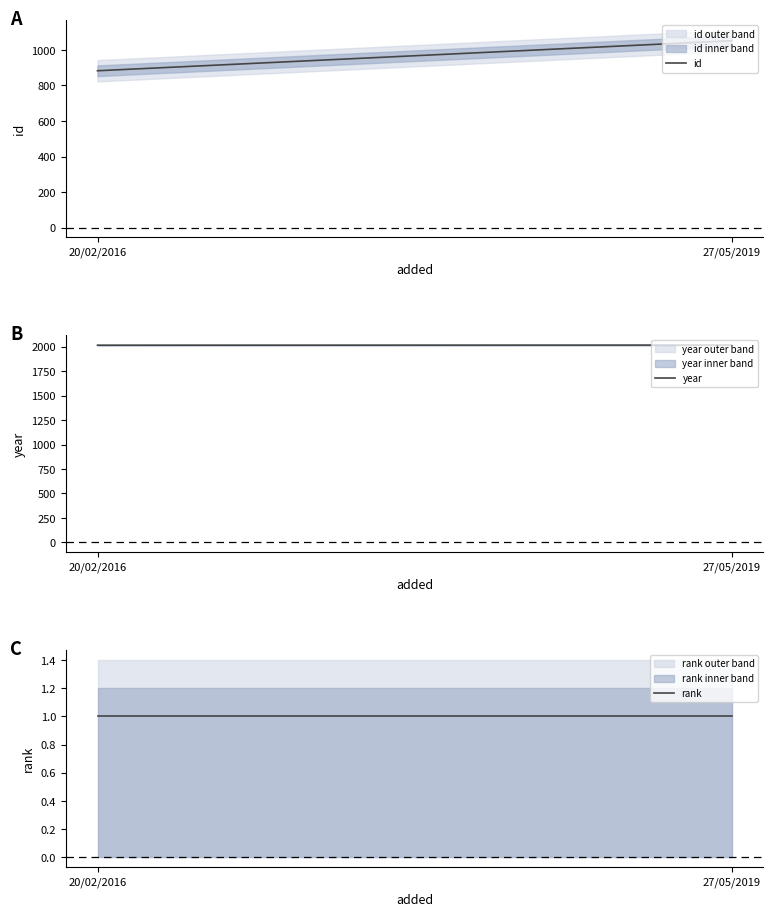

Is it true that year equals 2015 at 20/02/2016?

True